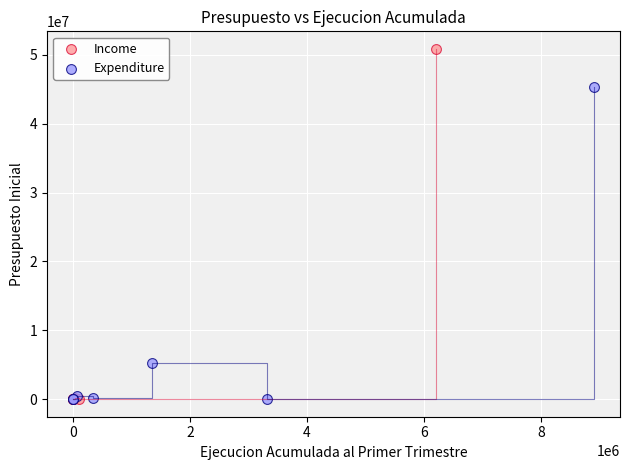

Which series has the largest Y range (max minus min)?

Income